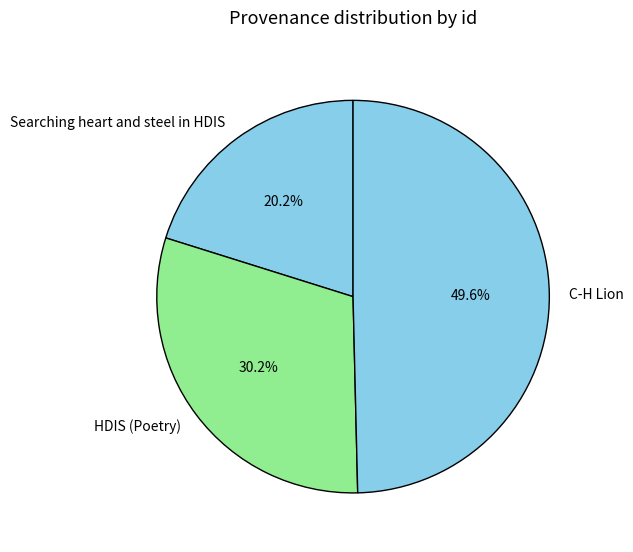

Between Searching heart and steel in HDIS and HDIS (Poetry), which is larger?

HDIS (Poetry)